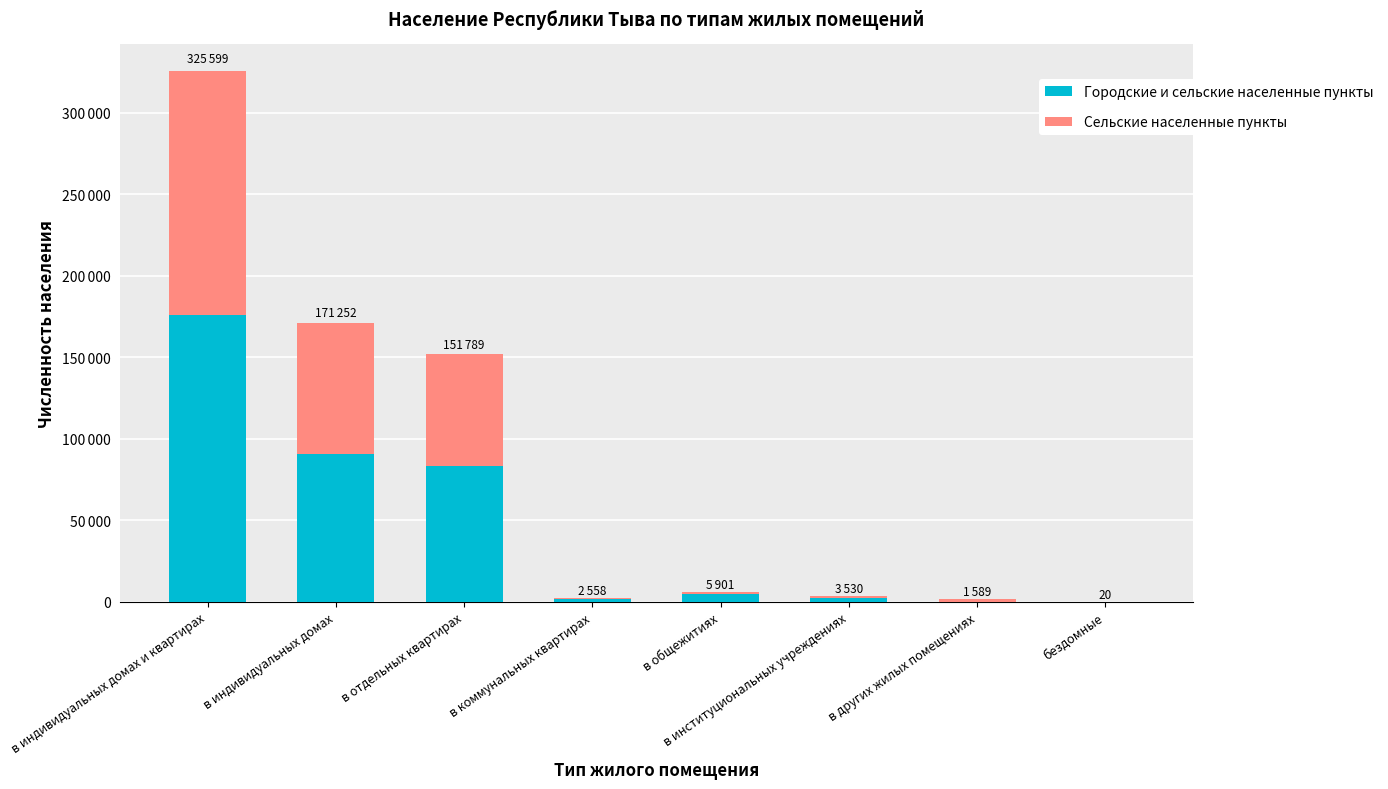

What is the difference between the maximum and second lowest values in the Сельские населенные пункты series?

148882